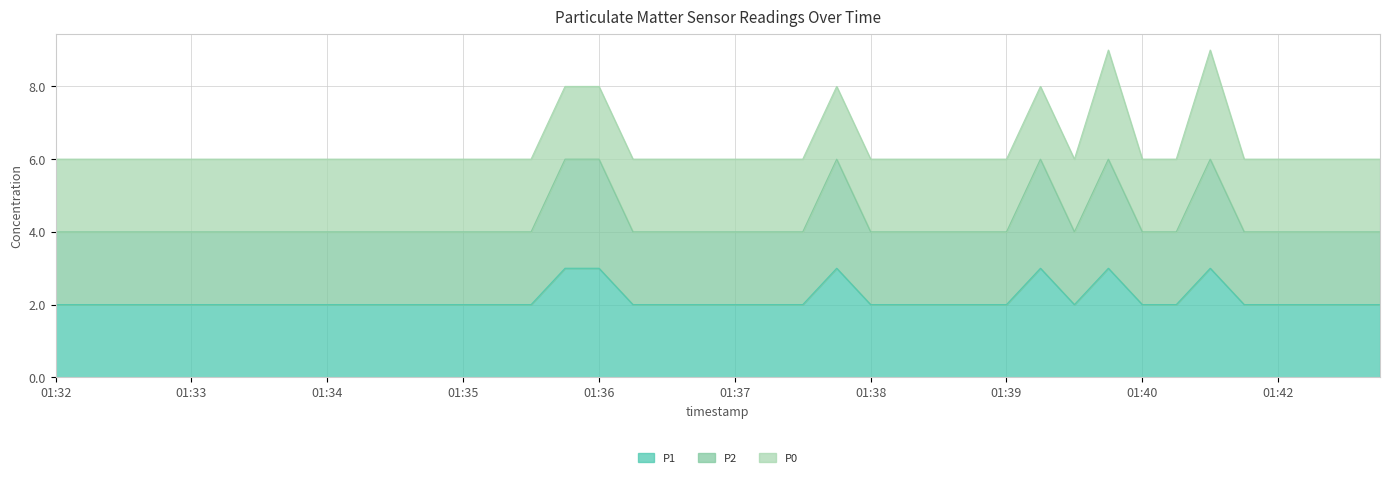

At which category does the chart reach its minimum across all series?

01:32